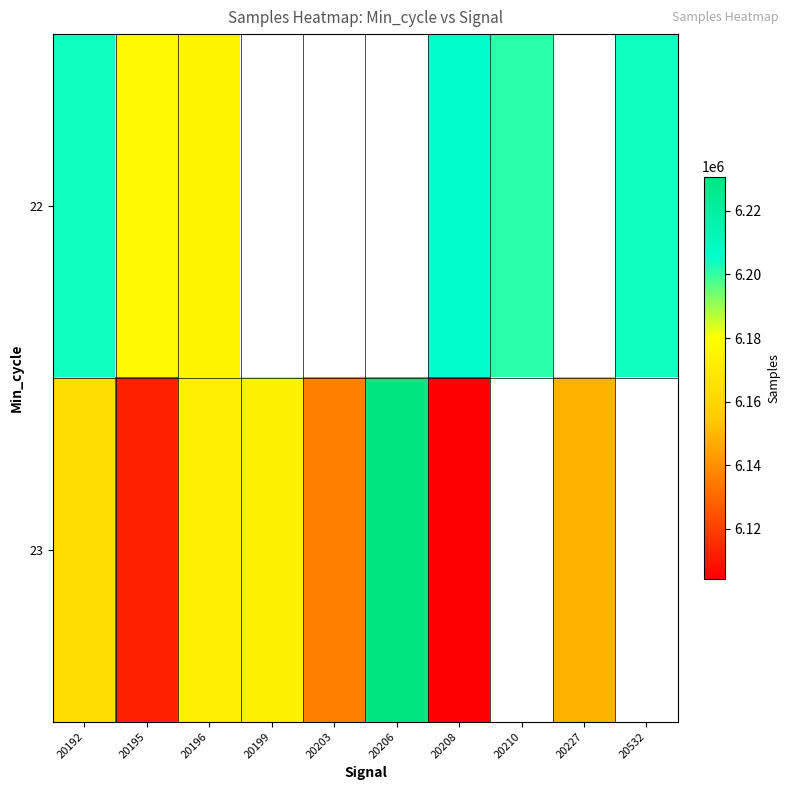

Count the 23 values in the range 6136146 to 6230818.

6